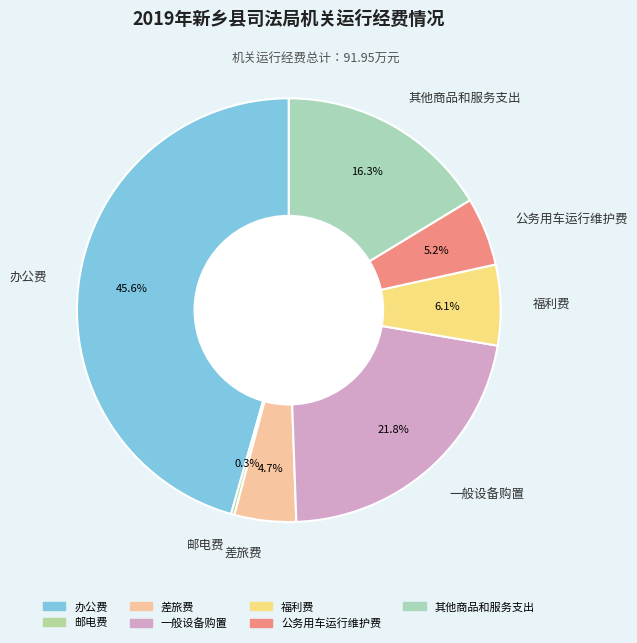

Is there any slice that represents more than half of the pie?

No